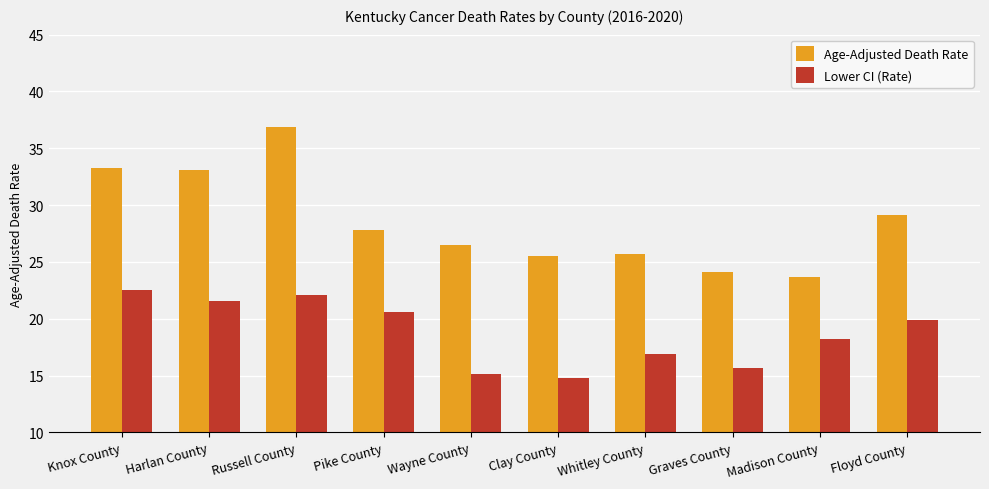

What is the sum of the Age-Adjusted Death Rate values at Harlan County and Wayne County?

59.6